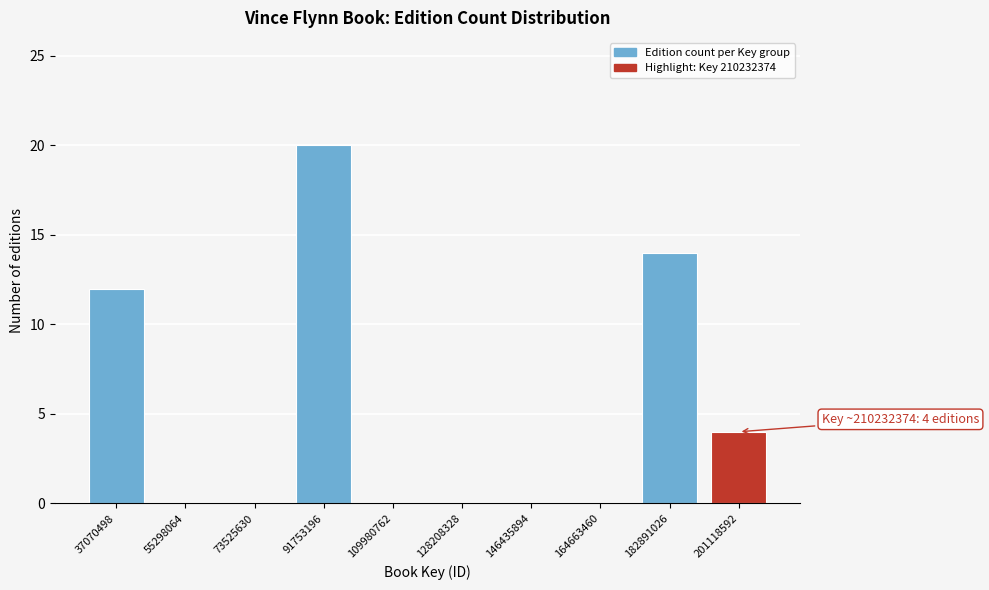

Reading left to right, list all the values displayed in this chart.

37070498=12	55298064=0	73525630=0	91753196=20	109980762=0	128208328=0	146435894=0	164663460=0	182891026=14	201118592=4